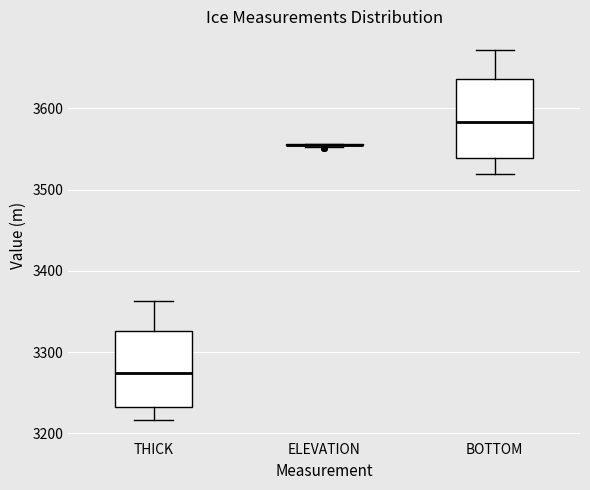

Reading left to right, transcribe this box plot: for each box, give where its median line is, the range the box spans, and where its two whiskers end, as read against the y-axis. The values are not printed on the chart, so give them approximately, as read against the axis.

THICK: median 3270, box 3230 to 3330, whiskers 3220 to 3360
ELEVATION: box collapsed to a line at 3560, whiskers 3550 to 3560
BOTTOM: median 3580, box 3540 to 3640, whiskers 3520 to 3670